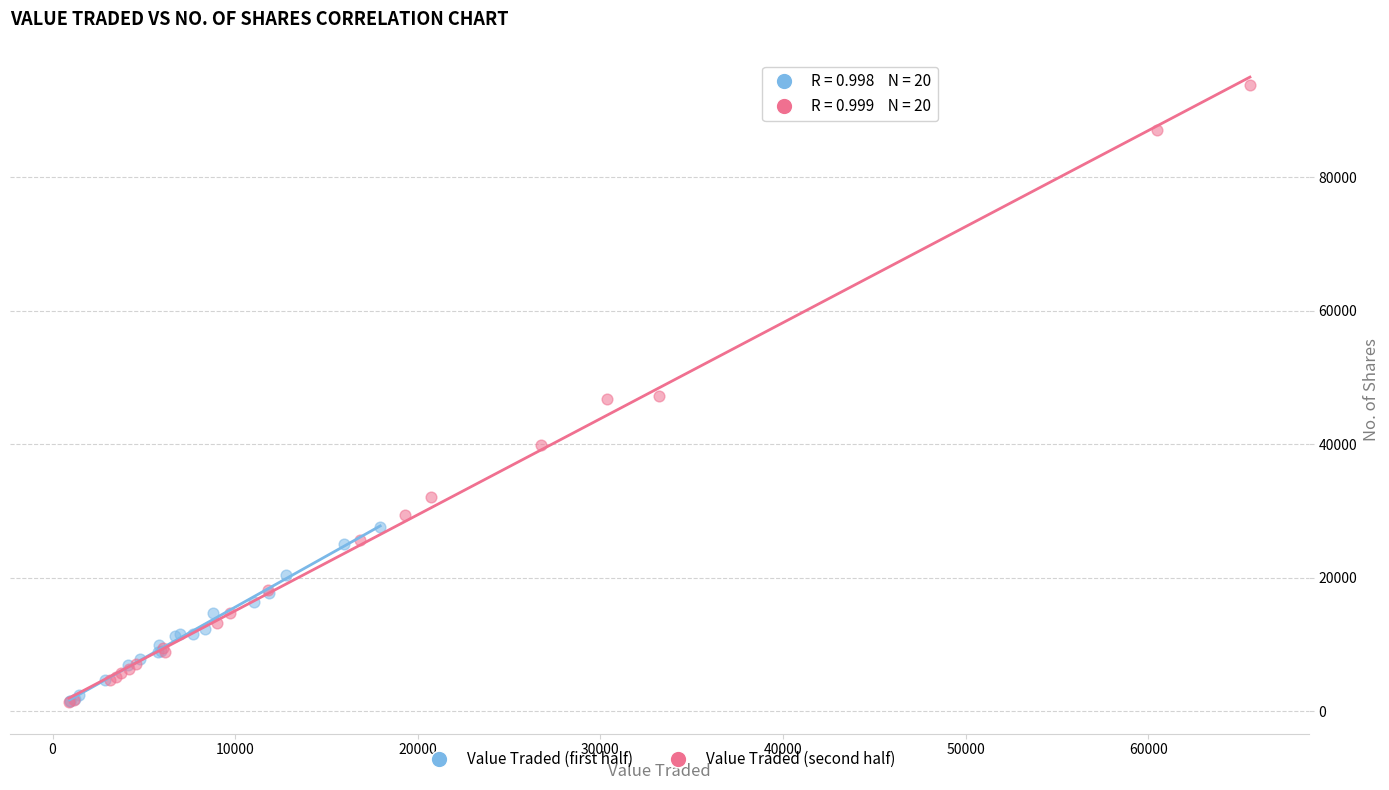

What are all the series names shown in the legend?

Value Traded (first half), Value Traded (second half)